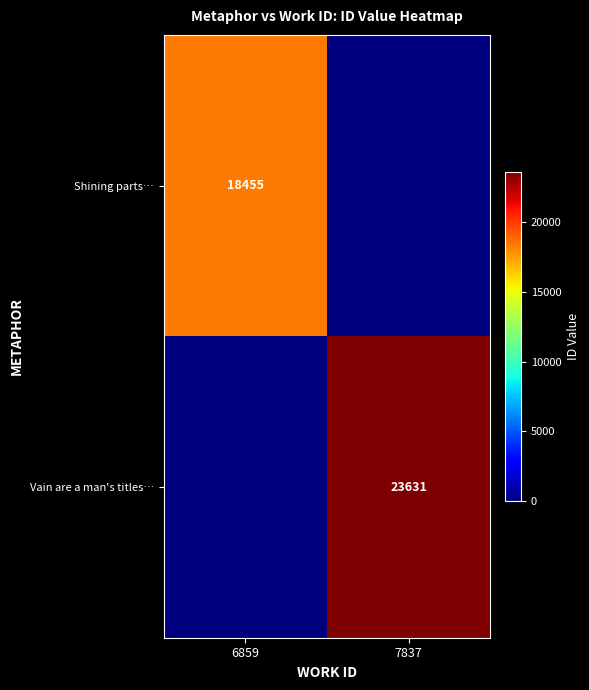

How many data points does each series have?

2